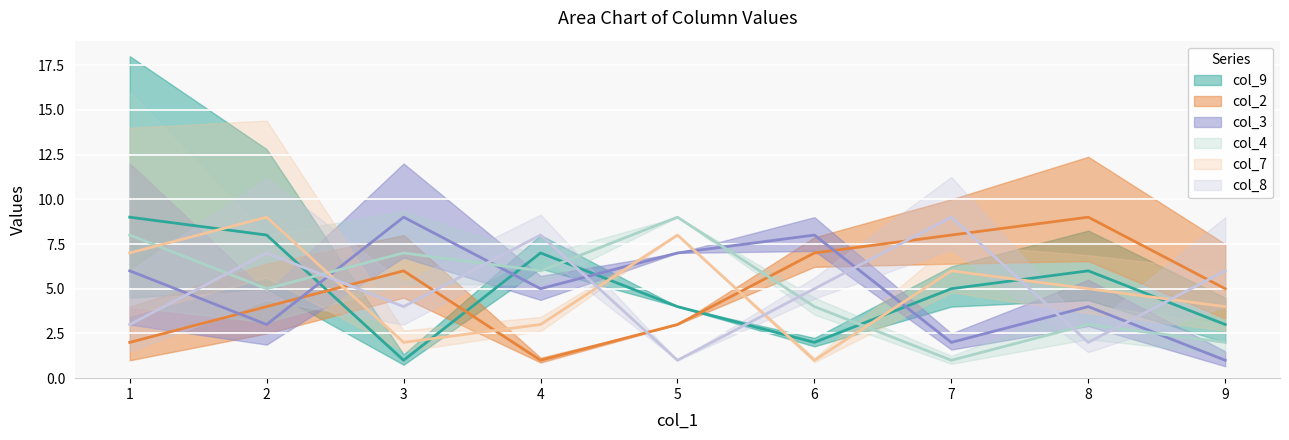

In col_2, how many points are higher than both neighbors (excluding endpoints)?

2